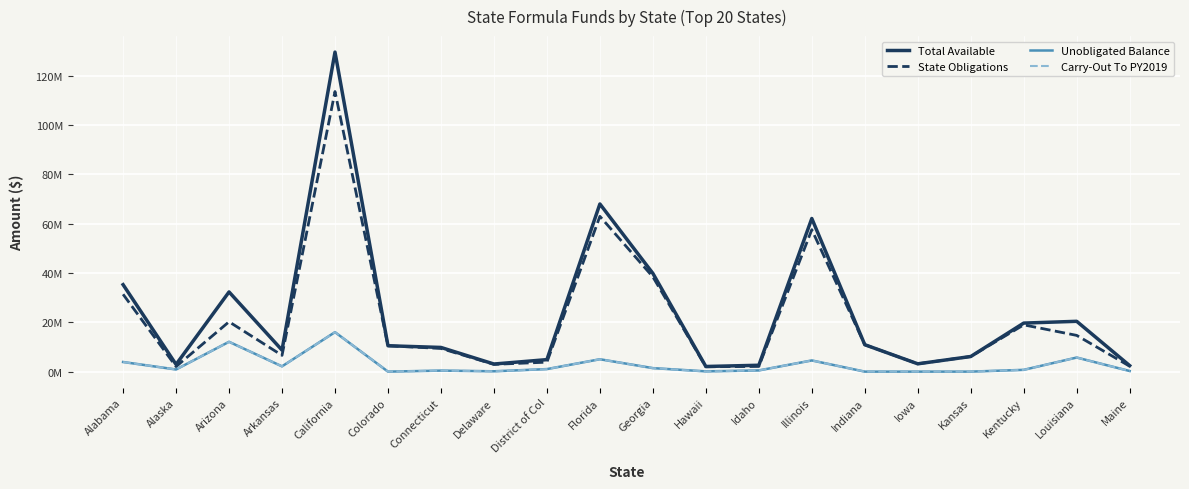

What position from the left is Colorado?

6